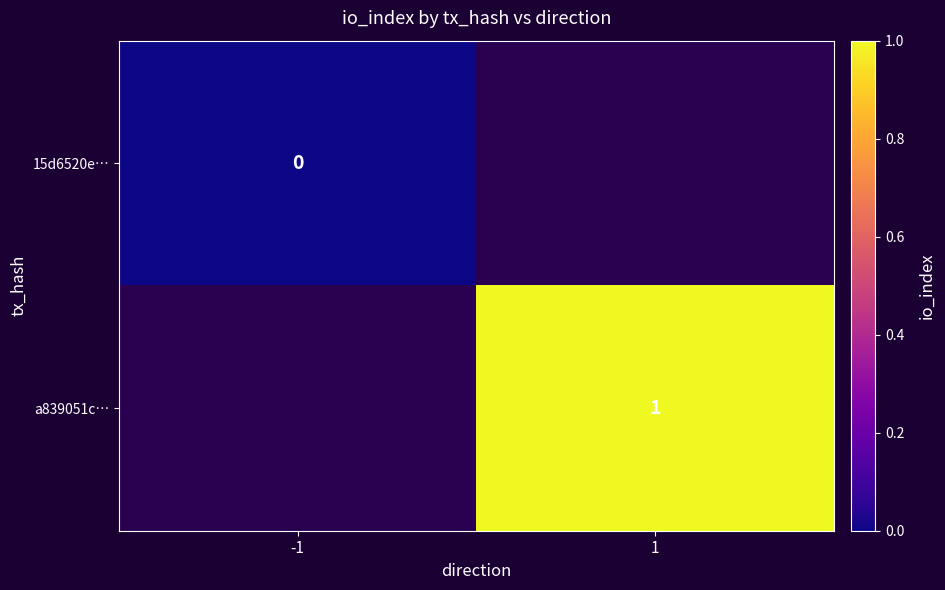

Is the value of a839051c… at 1 greater than the value of 15d6520e… at -1?

Yes